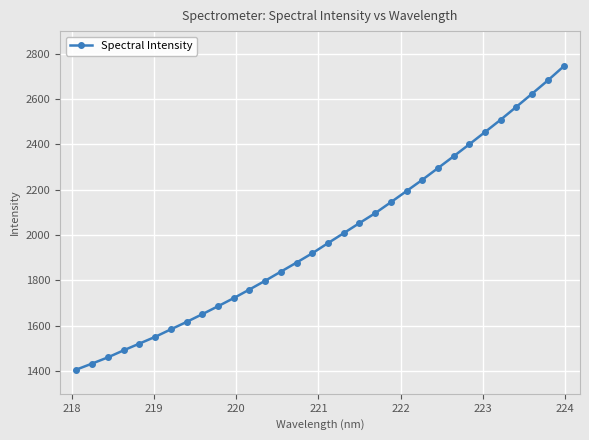

What is the maximum value shown in the chart?

2744.0